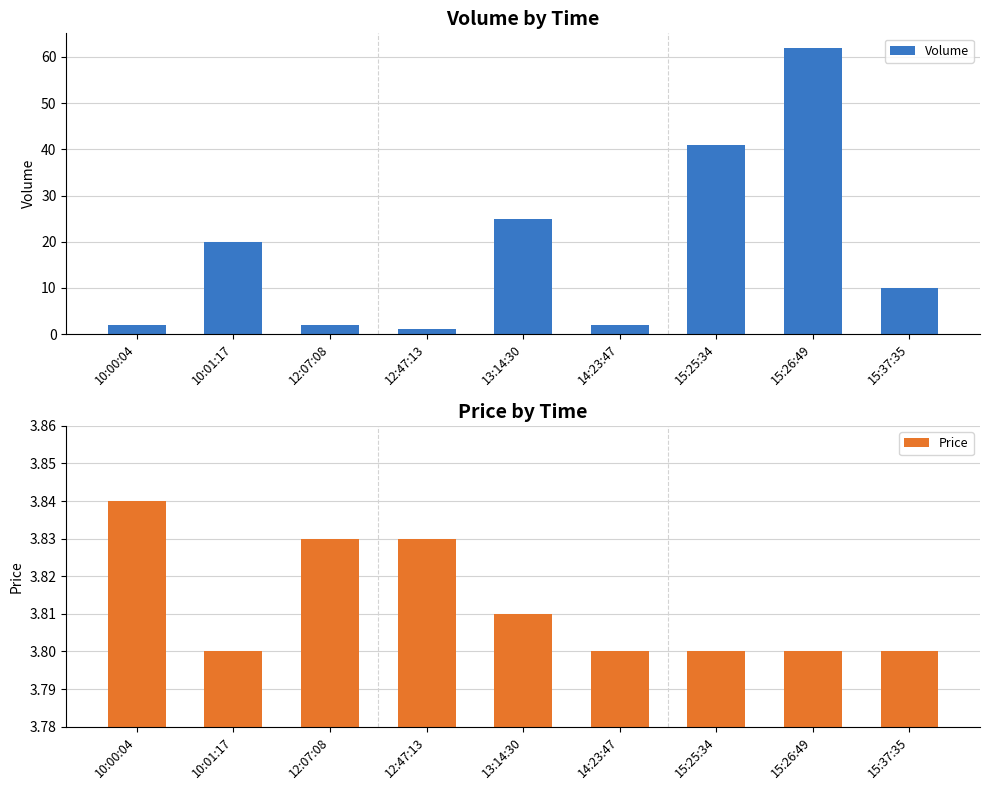

What is the value of the Volume bar at the 8th from the left?

62